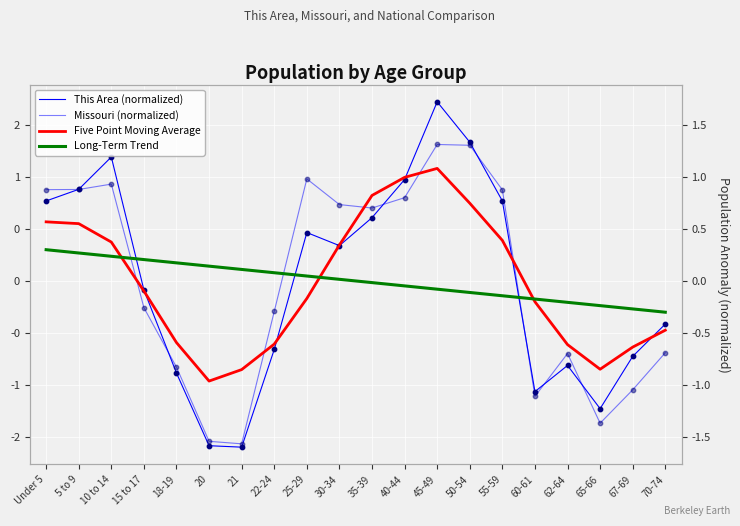

What are all the series names shown in the legend?

This Area (normalized), Missouri (normalized), Five Point Moving Average, Long-Term Trend